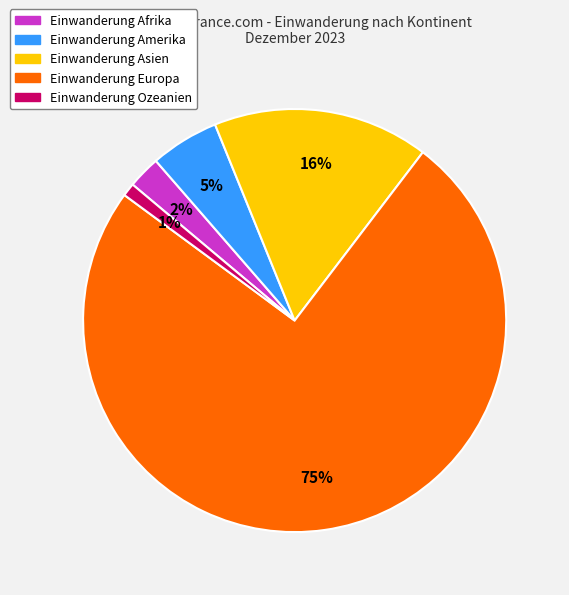

Does any single category account for the majority?

Yes